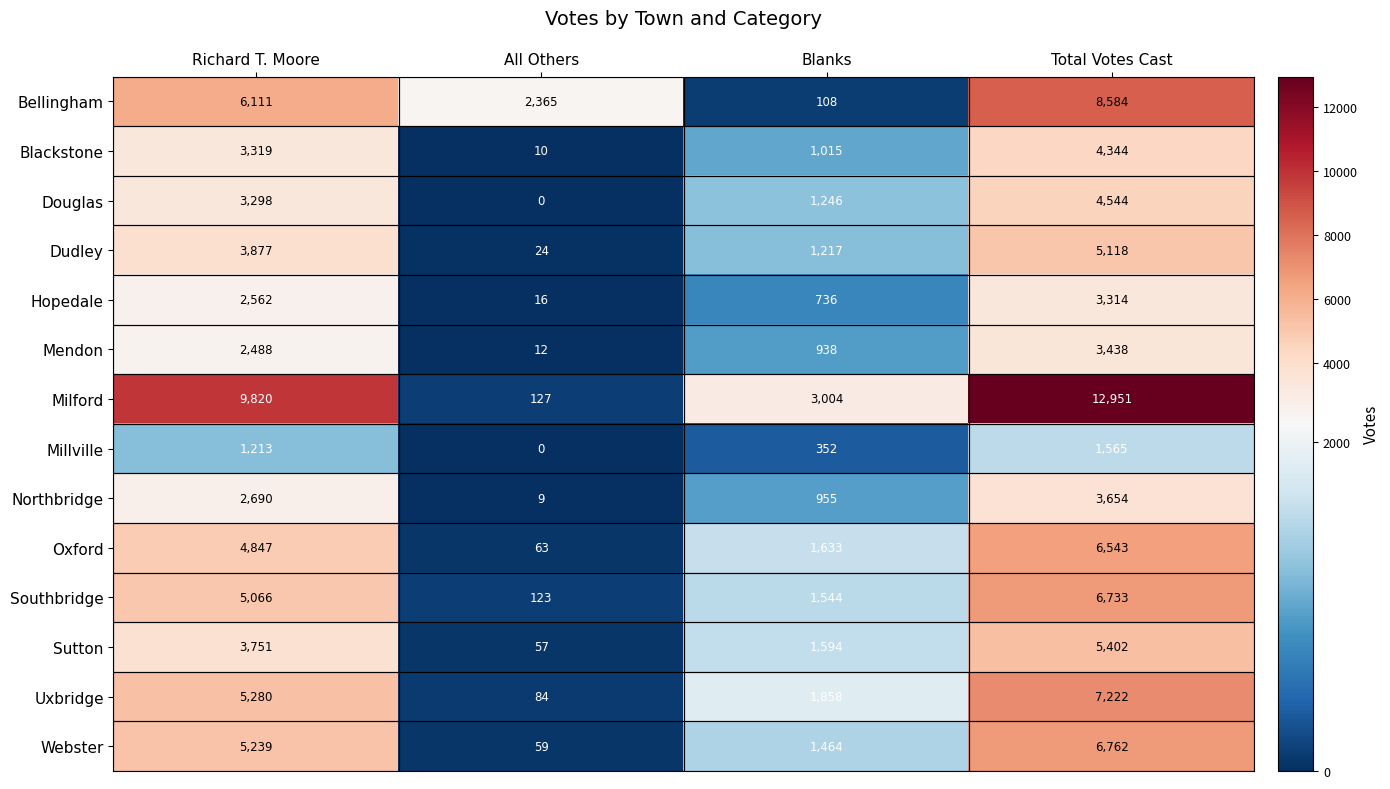

Count the number of data series in this chart.

14